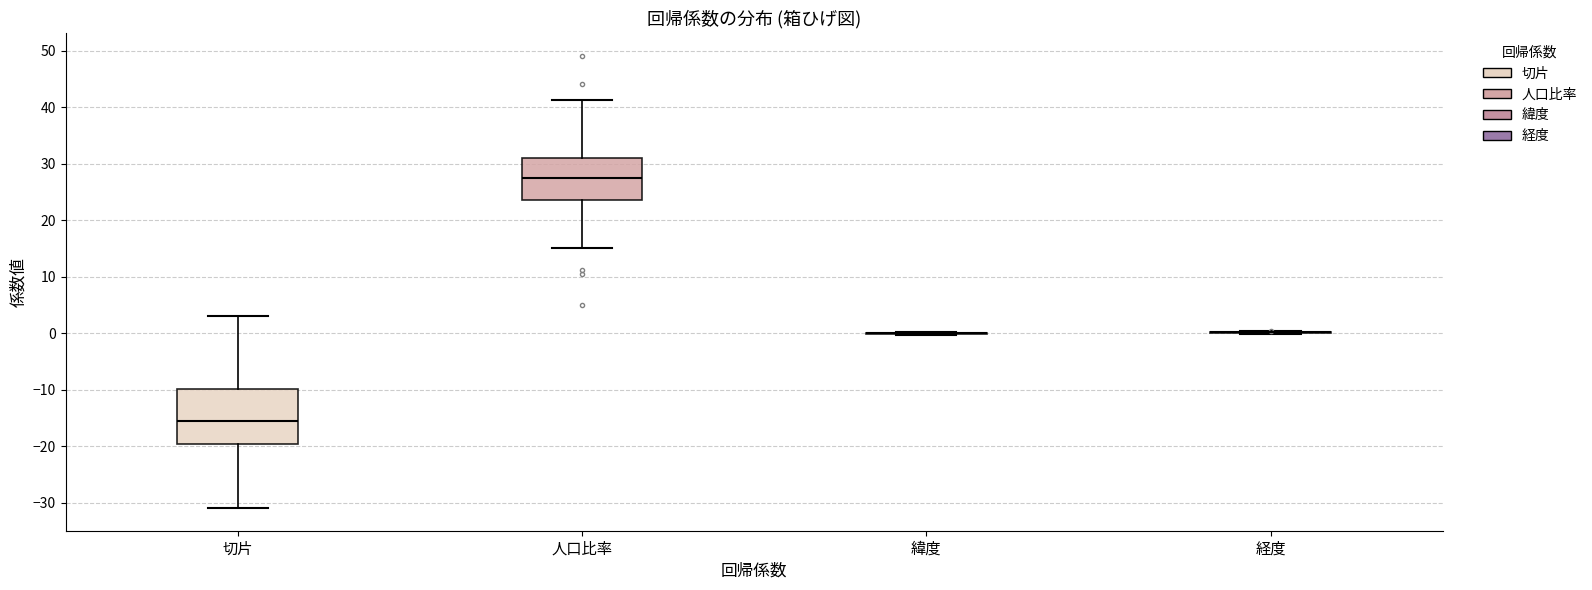

Comparing the boxes themselves (not the whiskers), which one is the tallest?

切片